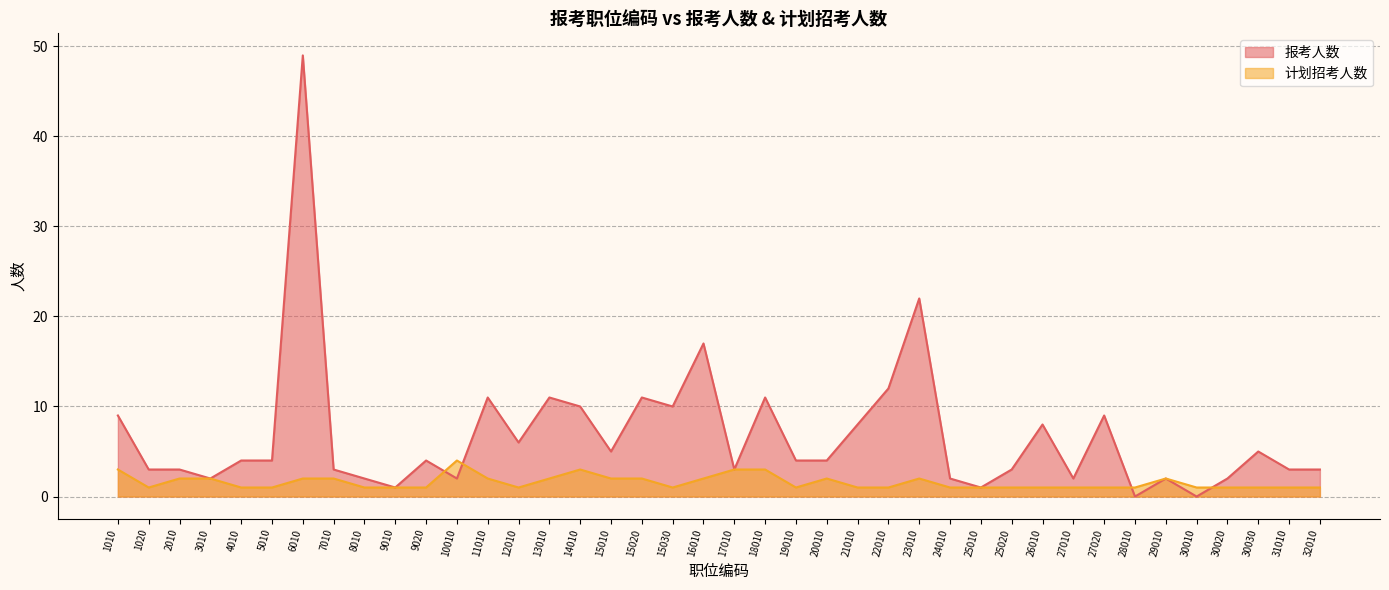

Which series ends up on top after the final intersection of 报考人数 and 计划招考人数?

报考人数